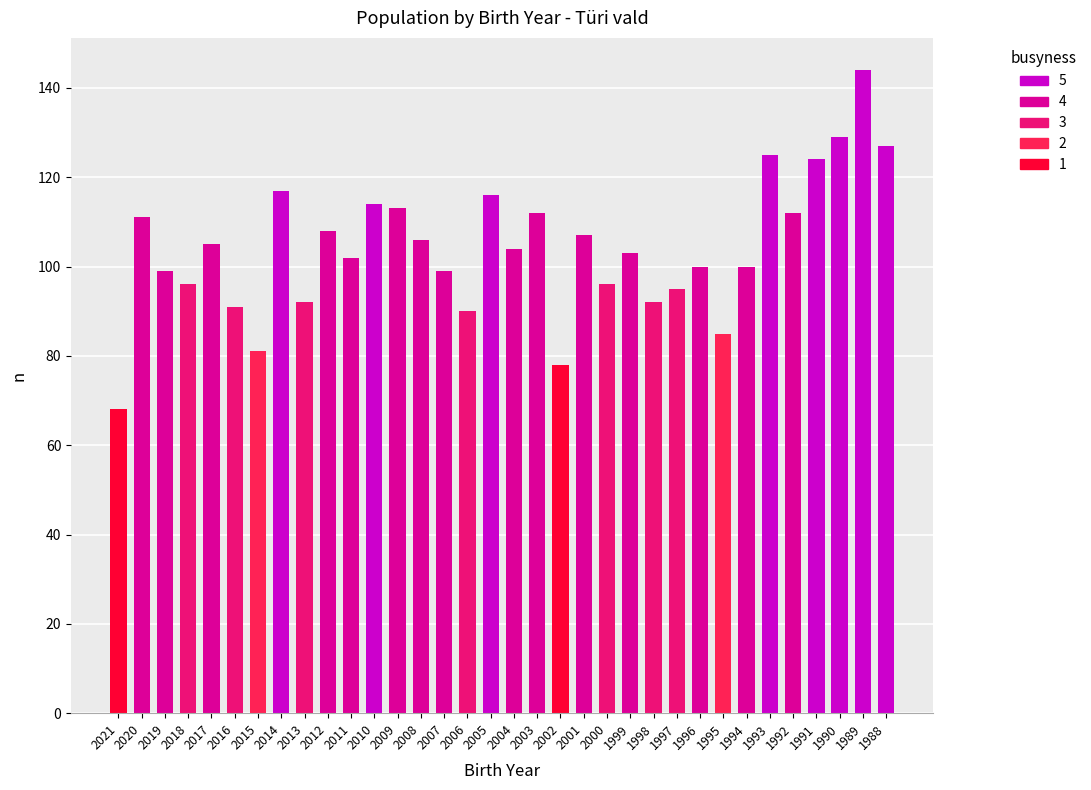

True or false: the data shows 34 at 2017.

False